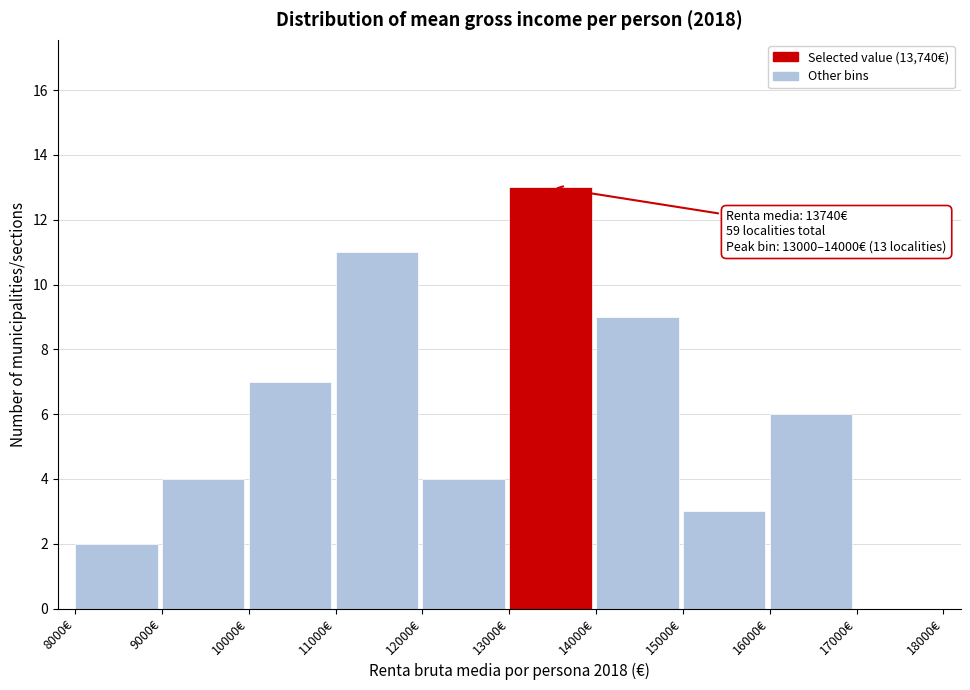

Which range on the x-axis has the tallest bar?

13000 to 14000